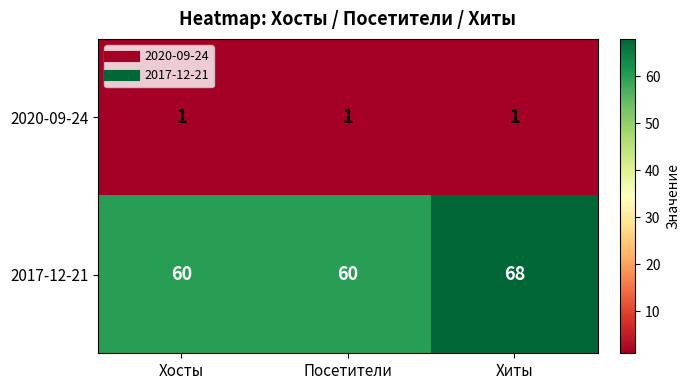

At which category is the sum across all series the highest?

Хиты